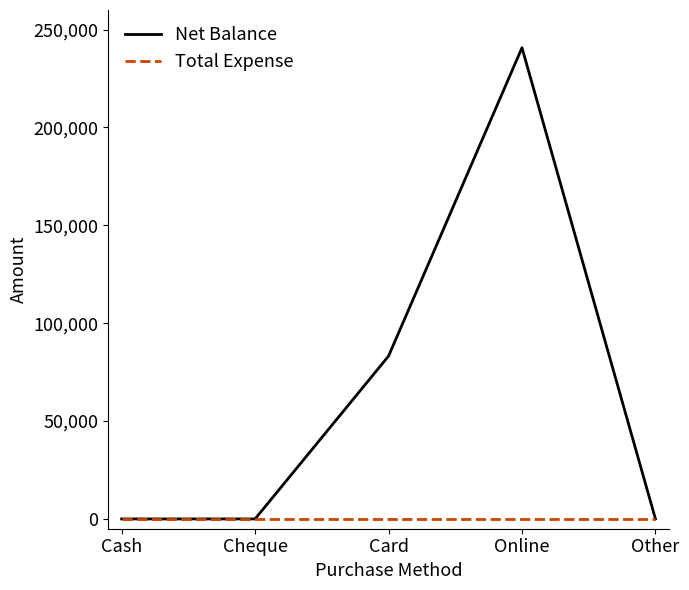

Reading right to left, transcribe all the data shown in this chart.

Net Balance: Other=0	Online=240720	Card=83190	Cheque=0	Cash=0
Total Expense: Other=0	Online=0	Card=0	Cheque=0	Cash=0